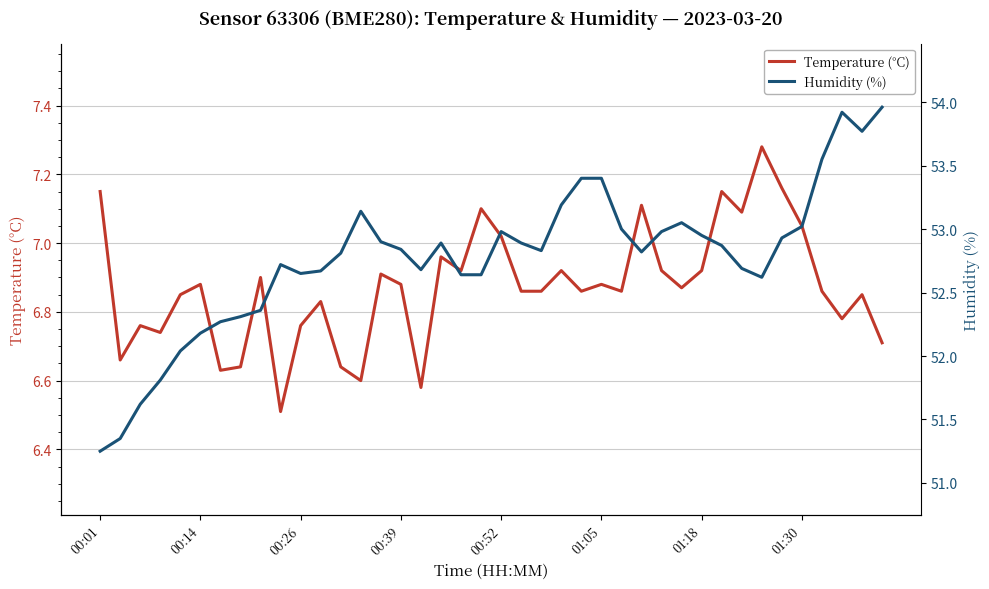

What is the value of the Humidity (%) point at the 18th from the left?

52.9